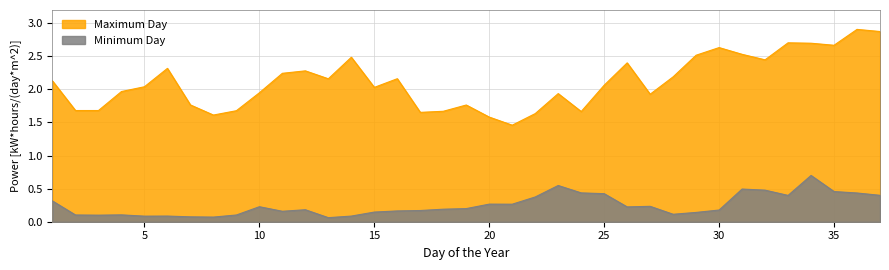

Rank the categories by Maximum Day value from highest to lowest.

36, 37, 33, 34, 35, 30, 31, 29, 14, 32, 26, 6, 12, 11, 28, 16, 13, 1, 25, 5, 15, 4, 10, 23, 27, 7, 19, 2, 3, 9, 18, 24, 17, 22, 8, 20, 21